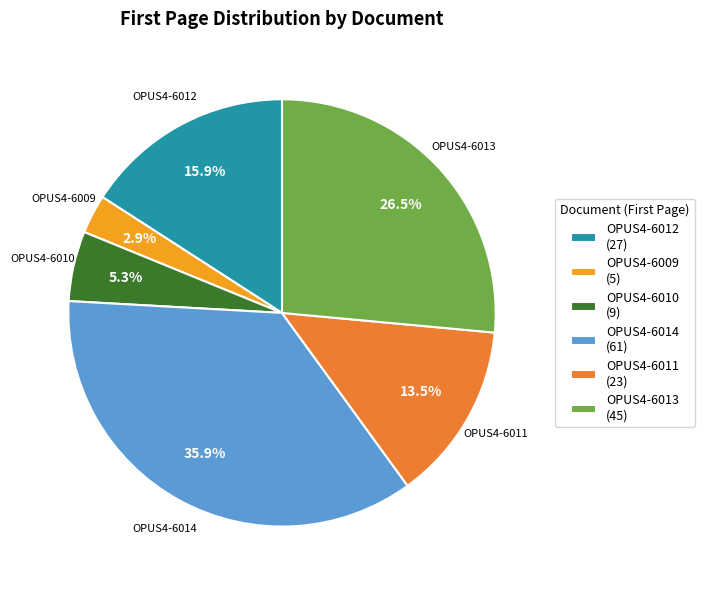

Which has a higher value, OPUS4-6012 (27) or OPUS4-6010 (9)?

OPUS4-6012 (27)